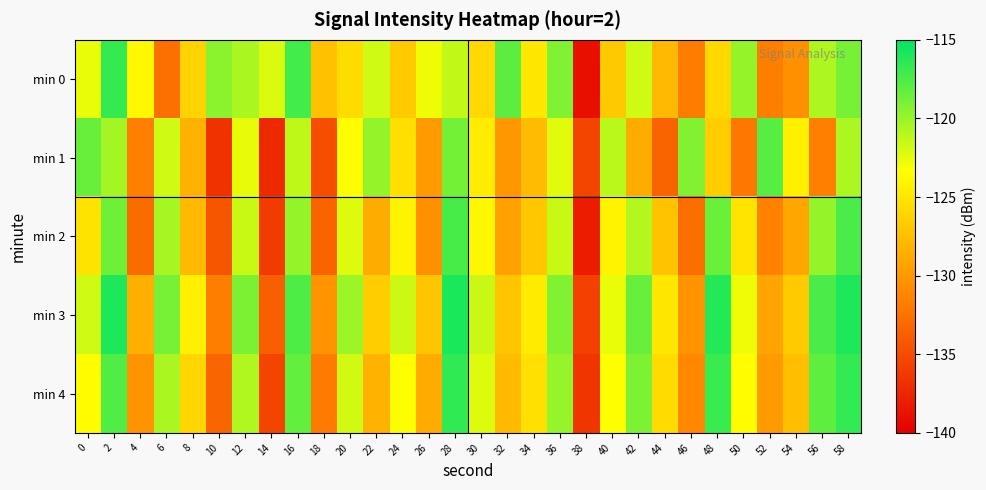

Reading right to left, what are all the values shown in this chart?

min 0: 58=-118.9	56=-120.7	54=-130.5	52=-131.7	50=-119.8	48=-125.9	46=-131.8	44=-127.9	42=-121.8	40=-126.8	38=-139.0	36=-119.2	34=-124.9	32=-118.0	30=-125.8	28=-121.3	26=-122.8	24=-126.7	22=-121.8	20=-125.6	18=-127.3	16=-117.2	14=-122.2	12=-120.6	10=-119.6	8=-126.2	6=-132.6	4=-123.7	2=-116.8	0=-122.6
min 1: 58=-120.7	56=-131.6	54=-124.3	52=-117.9	50=-132.1	48=-126.5	46=-119.2	44=-133.5	42=-128.8	40=-121.1	38=-135.4	36=-122.3	34=-127.7	32=-130.1	30=-124.6	28=-118.8	26=-129.9	24=-125.4	22=-119.9	20=-123.5	18=-134.9	16=-121.2	14=-137.3	12=-122.6	10=-136.7	8=-128.4	6=-121.8	4=-131.6	2=-120.4	0=-118.4
min 2: 58=-117.4	56=-119.9	54=-129.1	52=-131.5	50=-125.1	48=-118.5	46=-132.8	44=-127.2	42=-120.9	40=-124.1	38=-138.1	36=-121.5	34=-127.0	32=-129.4	30=-123.9	28=-117.3	26=-130.6	24=-124.1	22=-128.8	20=-122.2	18=-133.5	16=-119.9	14=-136.1	12=-121.6	10=-134.3	8=-127.9	6=-120.5	4=-133.0	2=-118.7	0=-125.1
min 3: 58=-116.0	56=-117.4	54=-126.8	52=-129.2	50=-122.8	48=-116.2	46=-130.3	44=-124.9	42=-118.4	40=-122.7	38=-135.7	36=-119.2	34=-124.7	32=-127.1	30=-121.5	28=-115.9	26=-127.1	24=-121.7	22=-126.5	20=-120.1	18=-130.2	16=-117.5	14=-133.8	12=-119.1	10=-131.7	8=-124.3	6=-118.9	4=-128.5	2=-116.0	0=-121.8
min 4: 58=-116.7	56=-118.1	54=-127.5	52=-129.9	50=-123.4	48=-116.9	46=-131.1	44=-125.7	42=-119.1	40=-123.3	38=-136.4	36=-119.9	34=-125.3	32=-127.8	30=-122.2	28=-116.6	26=-128.8	24=-123.3	22=-128.2	20=-121.8	18=-131.9	16=-118.2	14=-135.5	12=-120.8	10=-133.3	8=-126.0	6=-120.6	4=-130.2	2=-117.7	0=-123.5